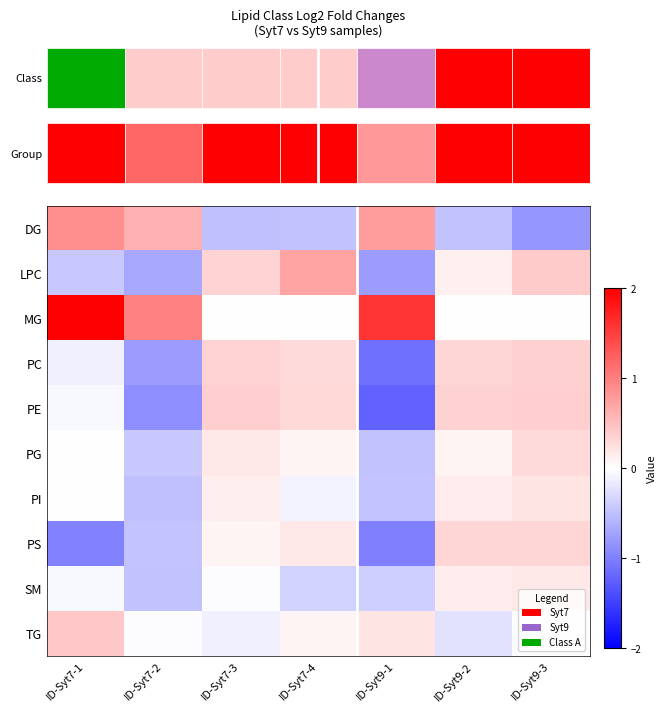

Reading left to right, what are all the values shown in this chart?

DG: ID-Syt7-1=0.9	ID-Syt7-2=0.6	ID-Syt7-3=-0.5	ID-Syt7-4=-0.5	ID-Syt9-1=0.8	ID-Syt9-2=-0.5	ID-Syt9-3=-0.8
LPC: ID-Syt7-1=-0.4	ID-Syt7-2=-0.7	ID-Syt7-3=0.3	ID-Syt7-4=0.7	ID-Syt9-1=-0.8	ID-Syt9-2=0.1	ID-Syt9-3=0.4
MG: ID-Syt7-1=2.0	ID-Syt7-2=1.0	ID-Syt7-3=0.0	ID-Syt7-4=0.0	ID-Syt9-1=1.6	ID-Syt9-2=0.0	ID-Syt9-3=0.0
PC: ID-Syt7-1=-0.1	ID-Syt7-2=-0.8	ID-Syt7-3=0.3	ID-Syt7-4=0.3	ID-Syt9-1=-1.1	ID-Syt9-2=0.3	ID-Syt9-3=0.4
PE: ID-Syt7-1=-0.1	ID-Syt7-2=-0.9	ID-Syt7-3=0.4	ID-Syt7-4=0.3	ID-Syt9-1=-1.2	ID-Syt9-2=0.3	ID-Syt9-3=0.4
PG: ID-Syt7-1=-0.0	ID-Syt7-2=-0.4	ID-Syt7-3=0.2	ID-Syt7-4=0.1	ID-Syt9-1=-0.5	ID-Syt9-2=0.1	ID-Syt9-3=0.3
PI: ID-Syt7-1=0.0	ID-Syt7-2=-0.5	ID-Syt7-3=0.1	ID-Syt7-4=-0.1	ID-Syt9-1=-0.5	ID-Syt9-2=0.1	ID-Syt9-3=0.2
PS: ID-Syt7-1=-1.0	ID-Syt7-2=-0.5	ID-Syt7-3=0.1	ID-Syt7-4=0.2	ID-Syt9-1=-1.0	ID-Syt9-2=0.3	ID-Syt9-3=0.3
SM: ID-Syt7-1=-0.1	ID-Syt7-2=-0.5	ID-Syt7-3=-0.0	ID-Syt7-4=-0.4	ID-Syt9-1=-0.4	ID-Syt9-2=0.1	ID-Syt9-3=0.2
TG: ID-Syt7-1=0.4	ID-Syt7-2=-0.0	ID-Syt7-3=-0.1	ID-Syt7-4=0.1	ID-Syt9-1=0.2	ID-Syt9-2=-0.2	ID-Syt9-3=-0.0